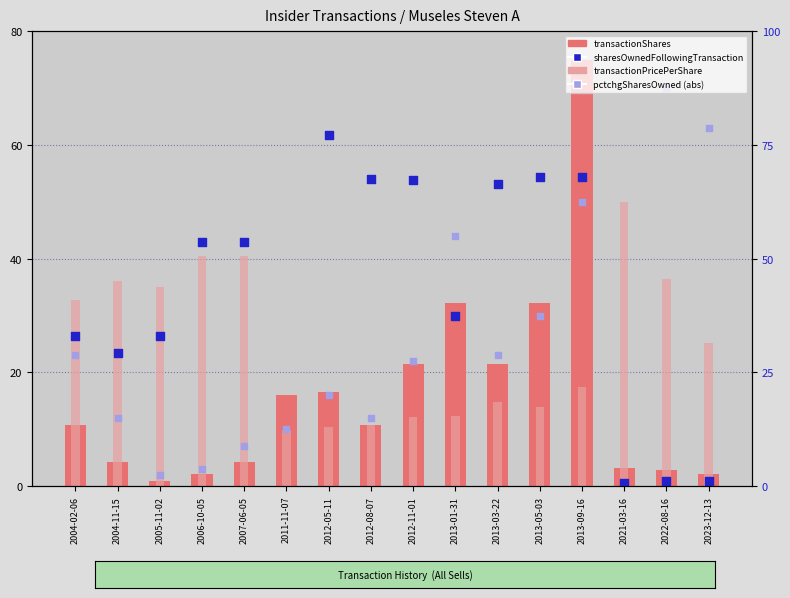

Is the value of pctchgSharesOwned (abs) at 2011-11-07 greater than the value of transactionShares (normalized) at 2013-09-16?

No